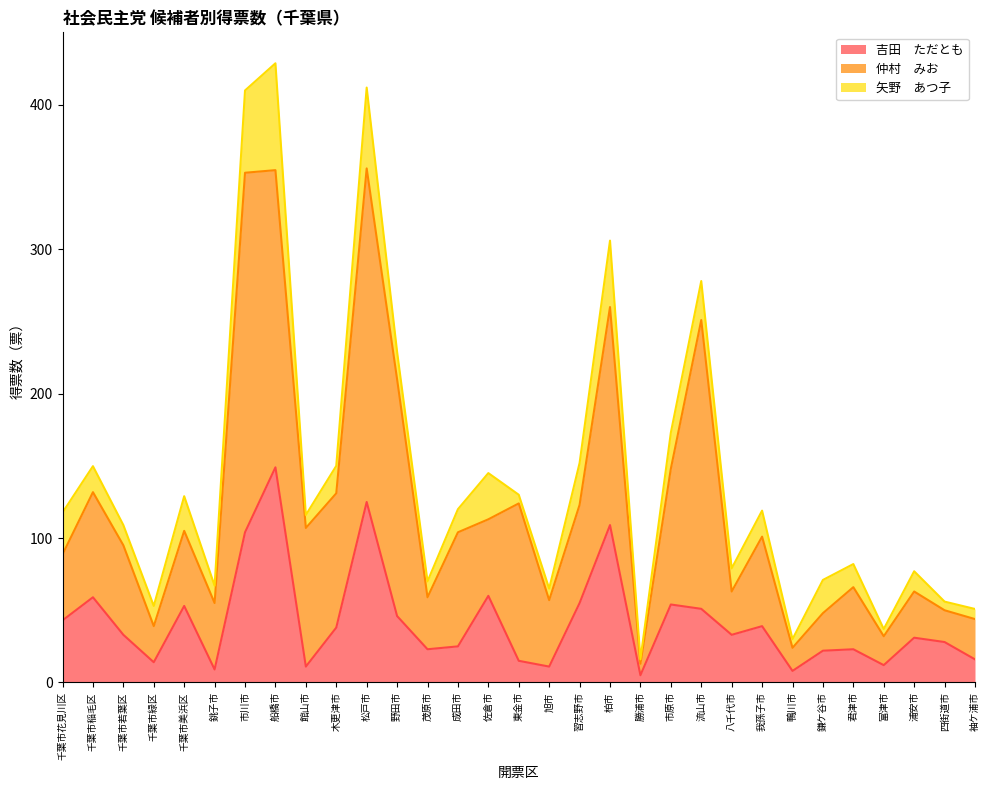

What is the difference between the 仲村　みお values at 習志野市 and 船橋市?

137.8